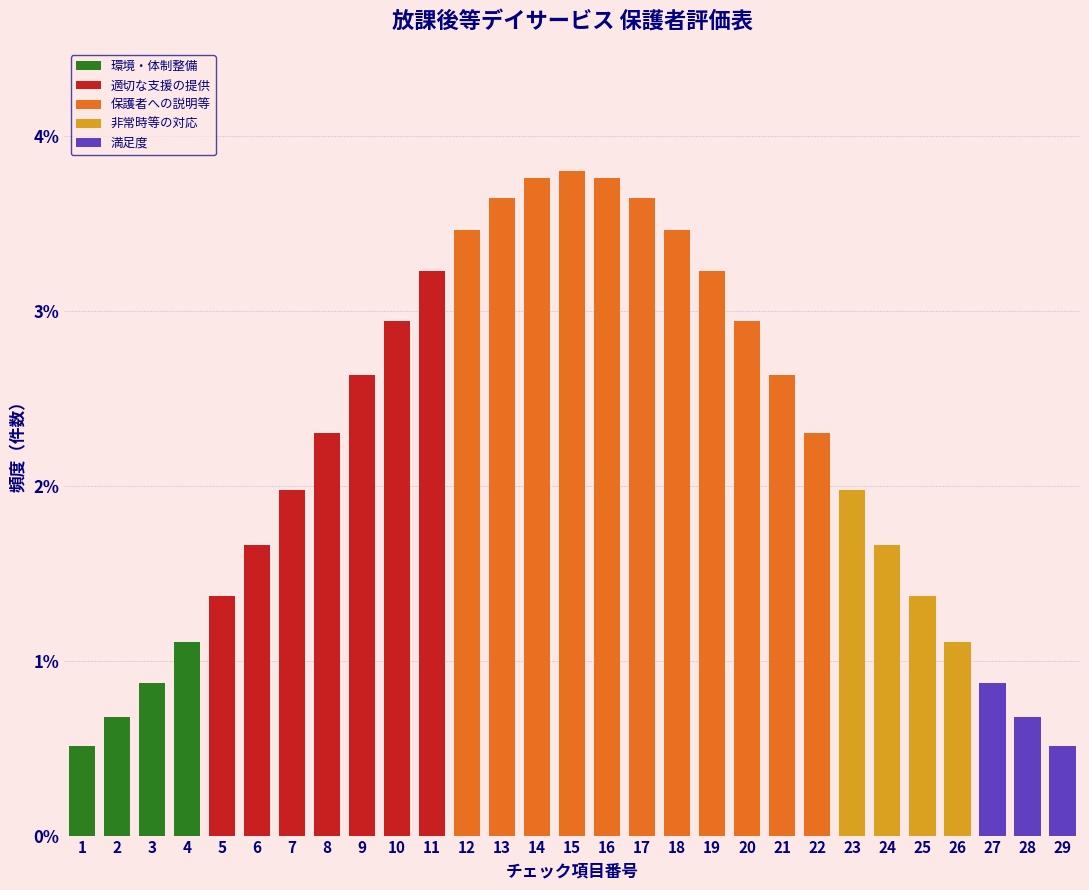

Between 20 and 23, which is larger?

20